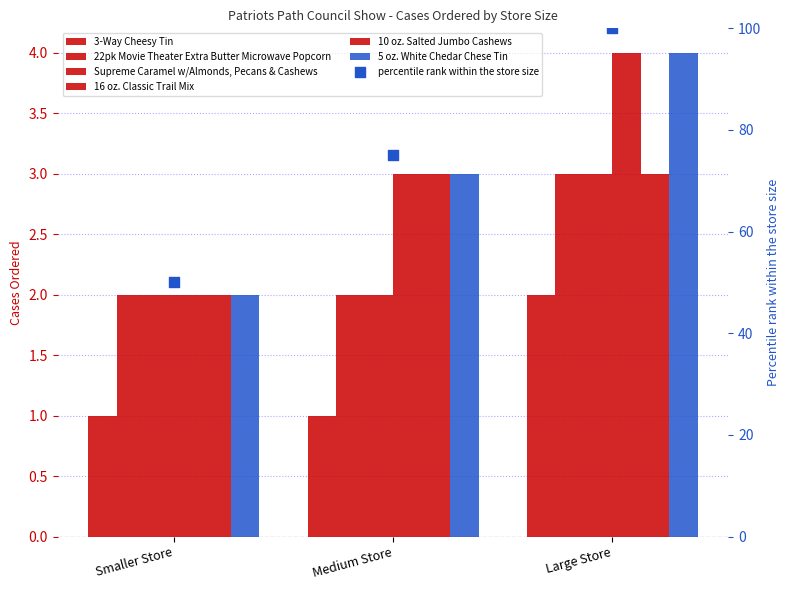

What is the total value across all series at Medium Store?

14